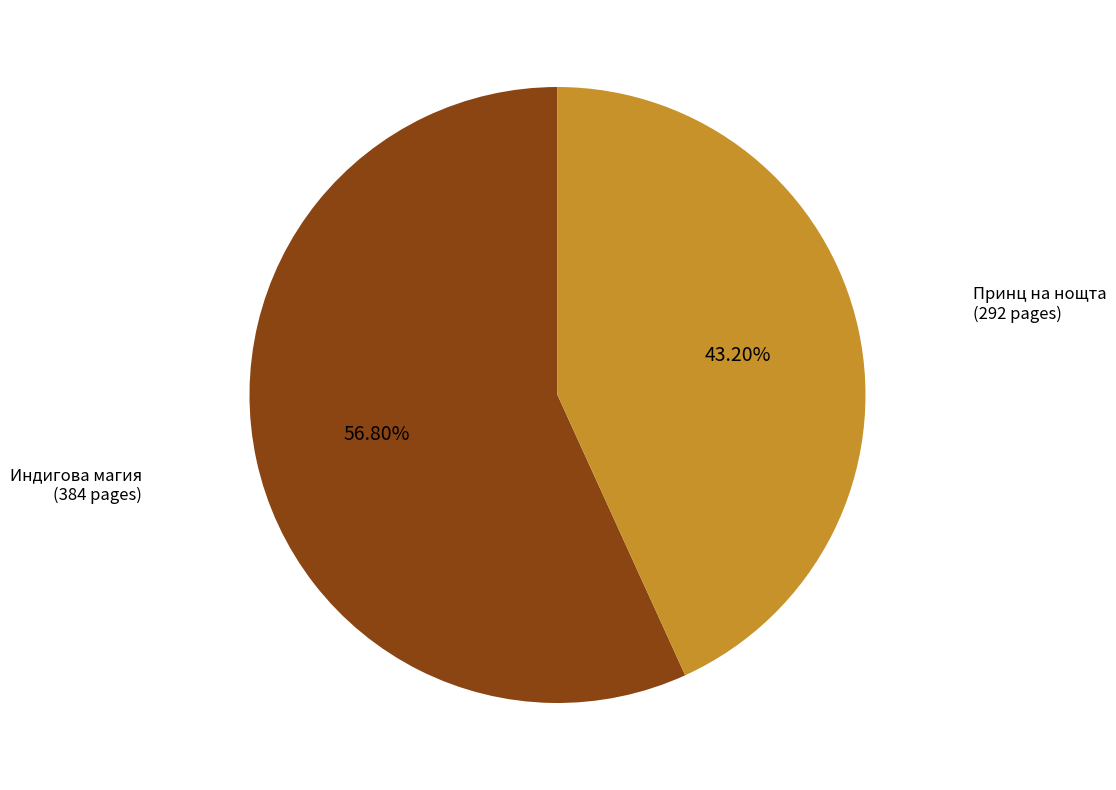

Is there a majority slice in this chart?

Yes